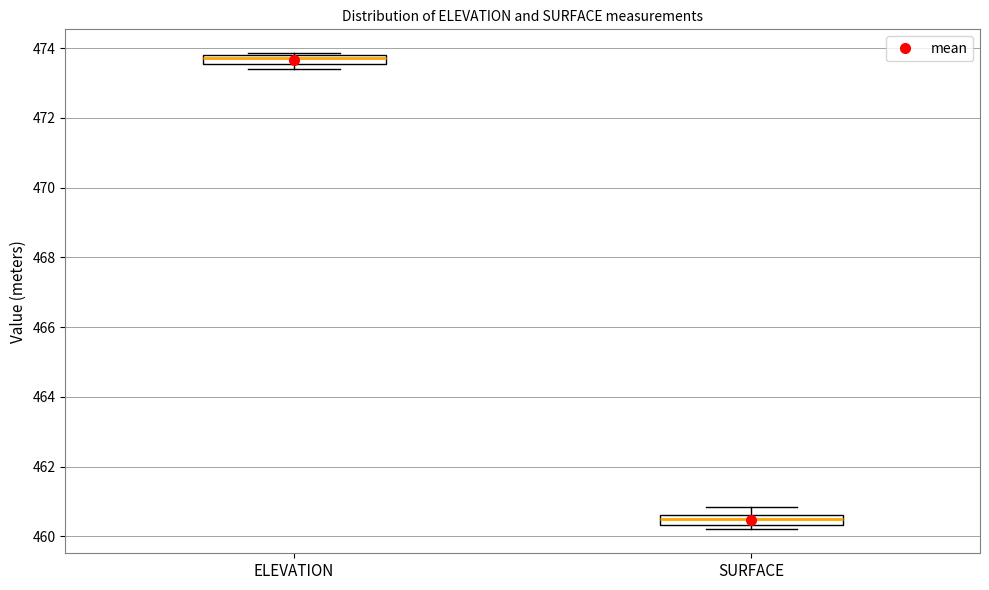

Where is the upper edge of the box for ELEVATION on the y-axis? The values are not printed on the chart, so give them approximately, as read against the axis.

473.8